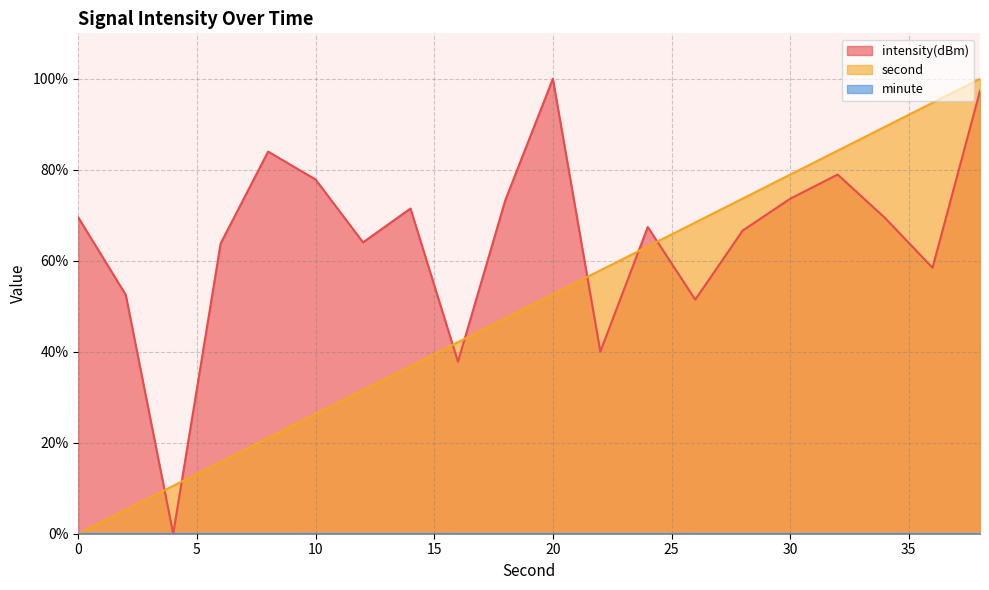

What is the maximum value shown in the chart?

100.0